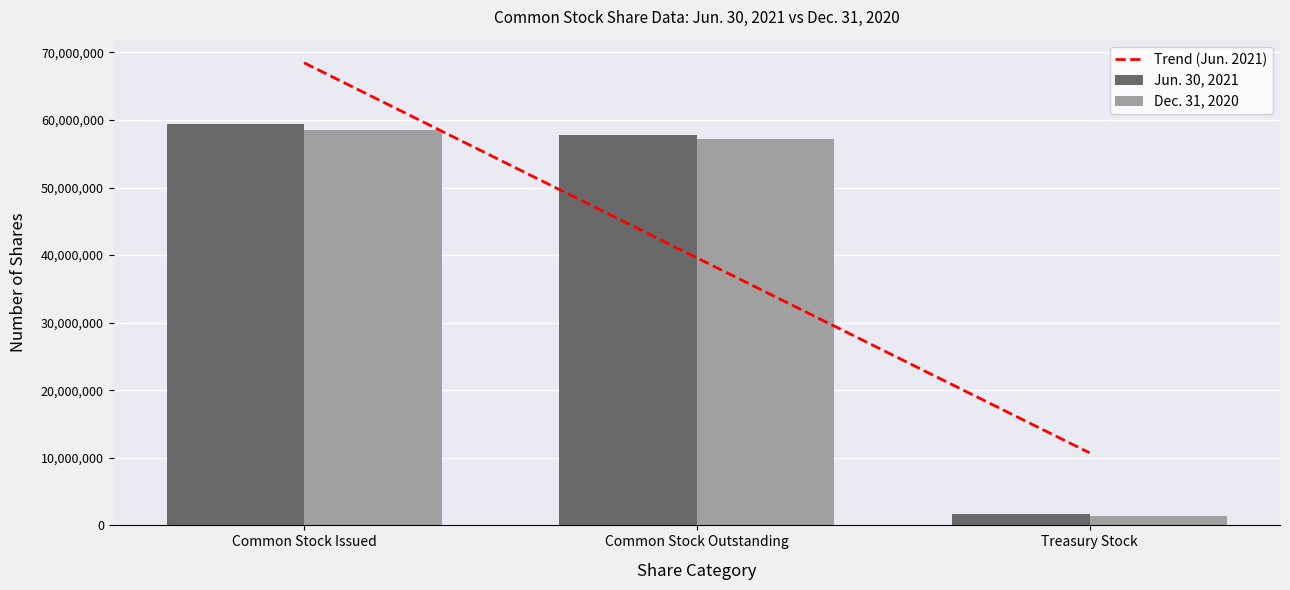

How many bars are there in total?

6